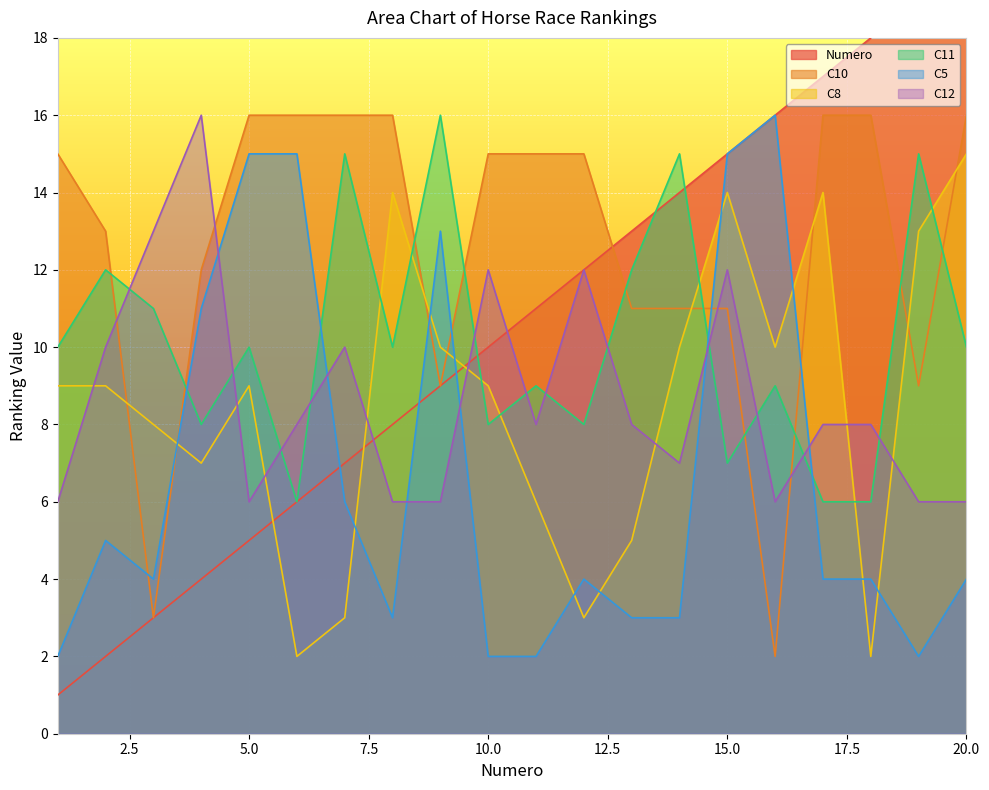

How many lines are shown in the chart?

6